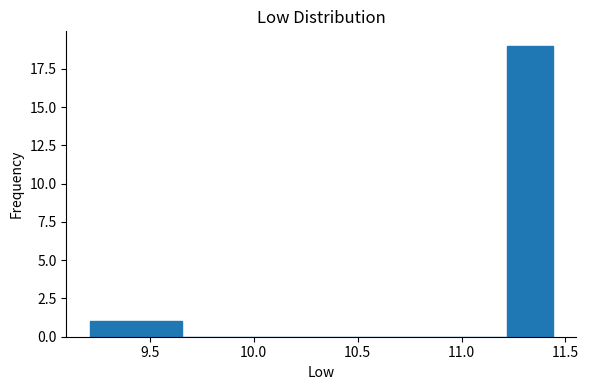

Reading left to right, list every bar in this chart as the range it spans on the x-axis followed by its height. Neither the bar edges nor the heights are printed on the chart, so give them approximately, as read against the axes.

9.20 to 9.45: 1
9.45 to 9.65: 1
9.65 to 9.90: 0
9.90 to 10.10: 0
10.10 to 10.35: 0
10.35 to 10.55: 0
10.55 to 10.75: 0
10.75 to 11.00: 0
11.00 to 11.20: 0
11.20 to 11.45: 19